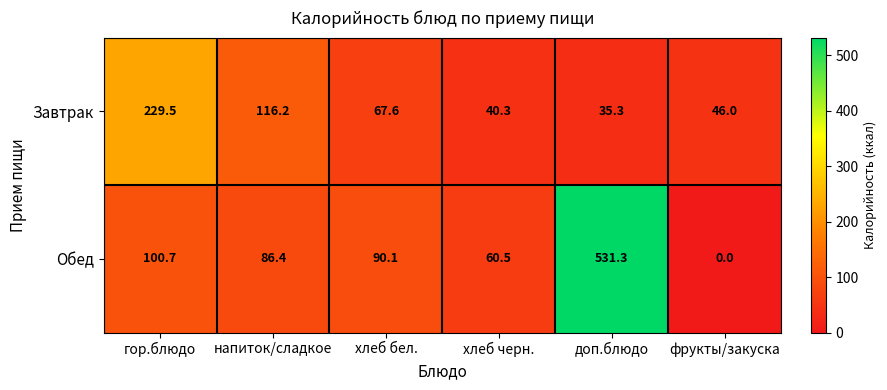

Count the number of categories in the chart.

6